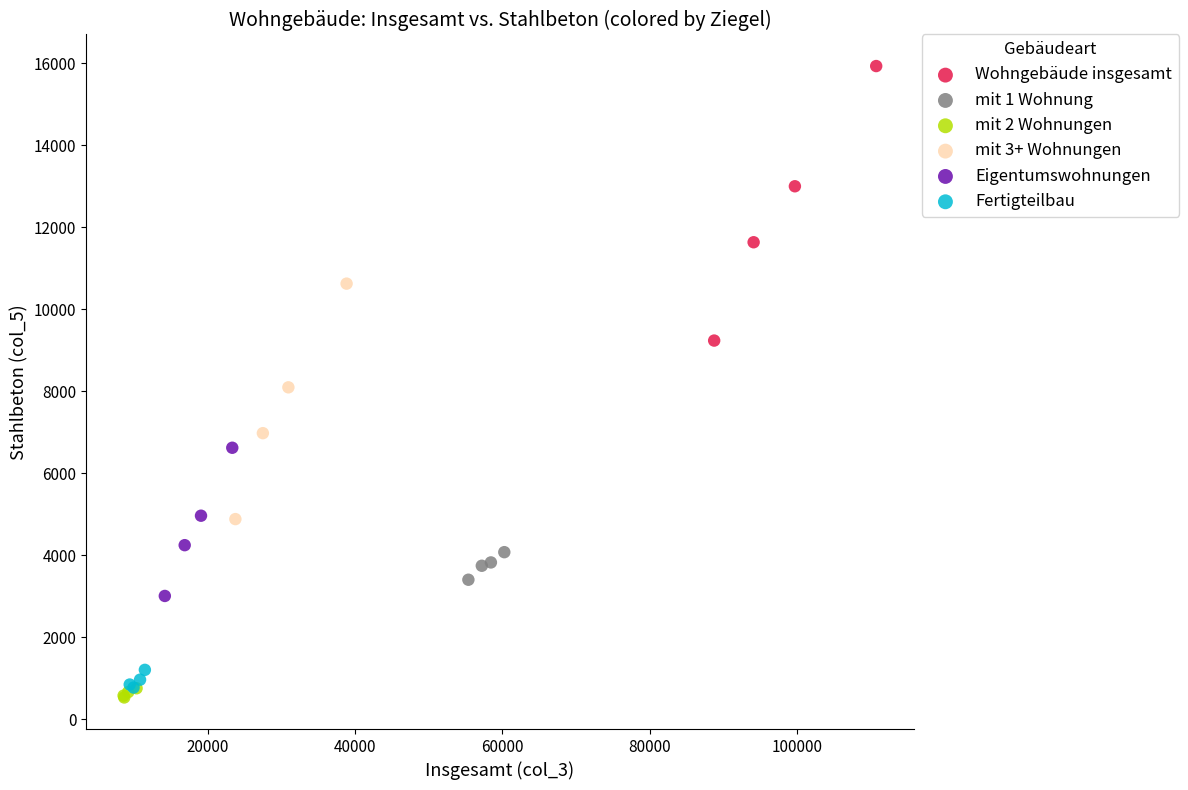

Which series contains the highest Y value?

Wohngebäude insgesamt